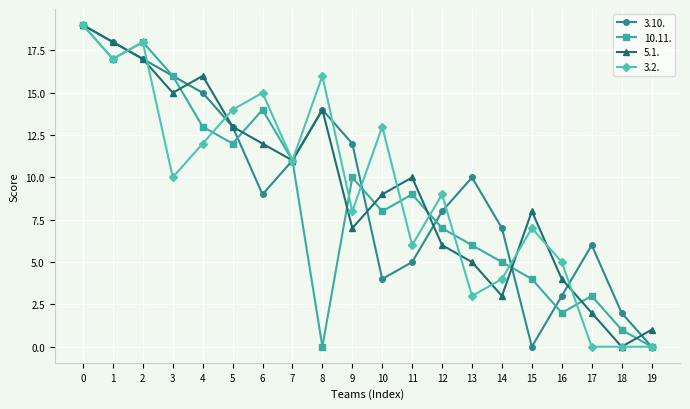

What are all the series names shown in the legend?

3.10., 10.11., 5.1., 3.2.